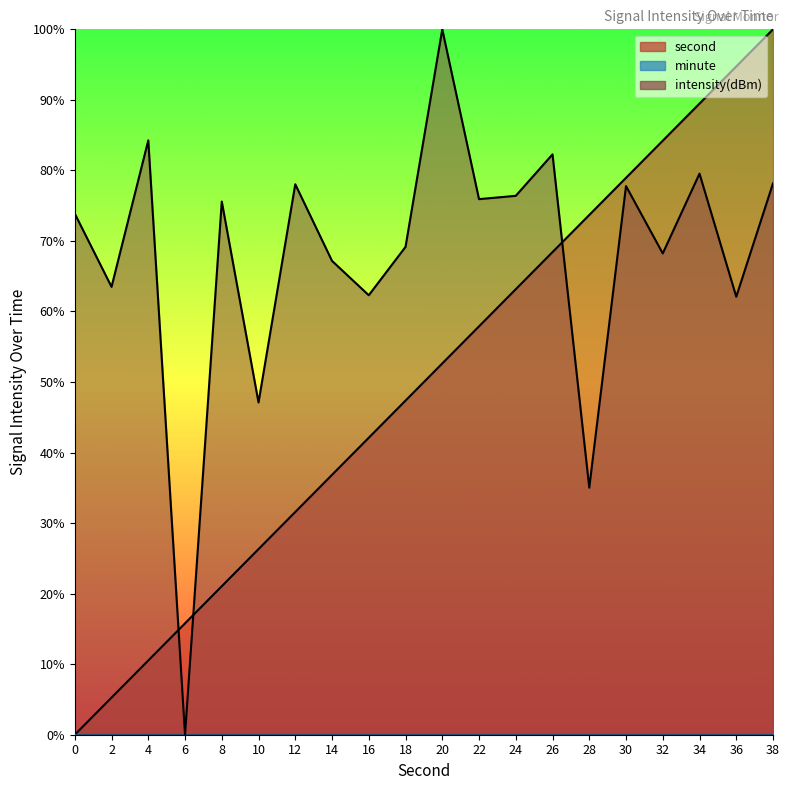

Where do intensity(dBm) and second first cross each other?

4 and 6